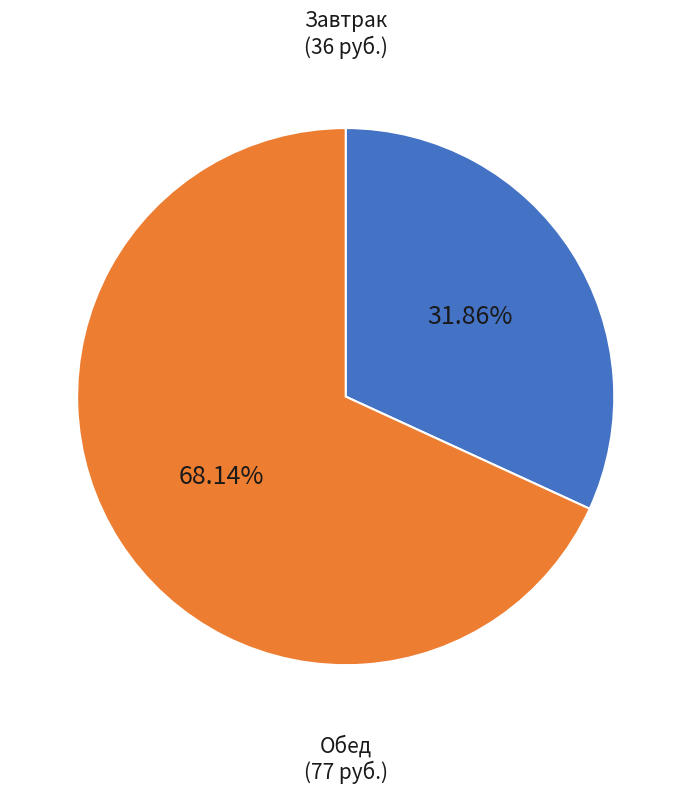

Does any single category account for the majority?

Yes